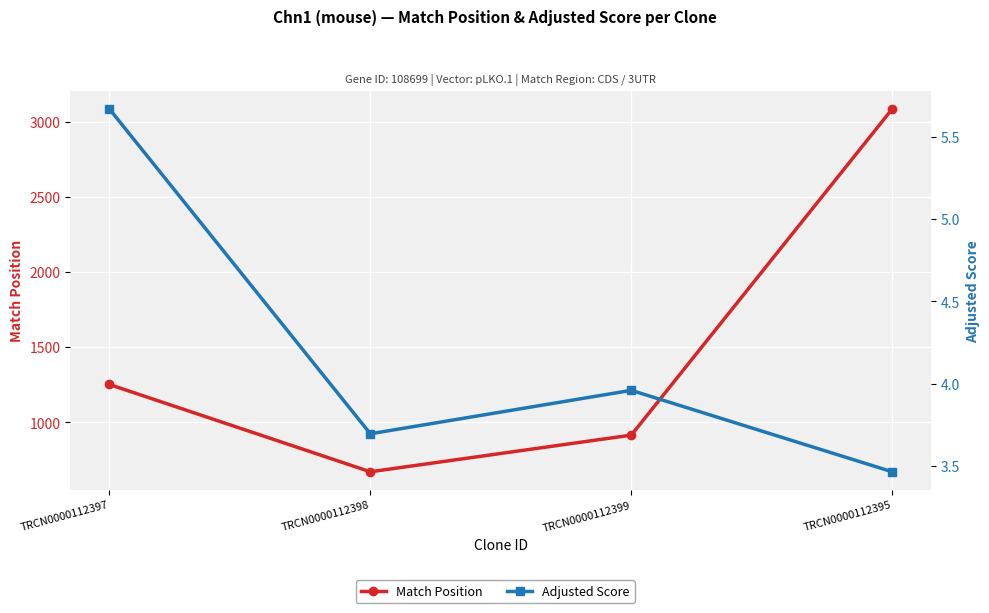

Rank the categories by Match Position value from highest to lowest.

TRCN0000112395, TRCN0000112397, TRCN0000112399, TRCN0000112398